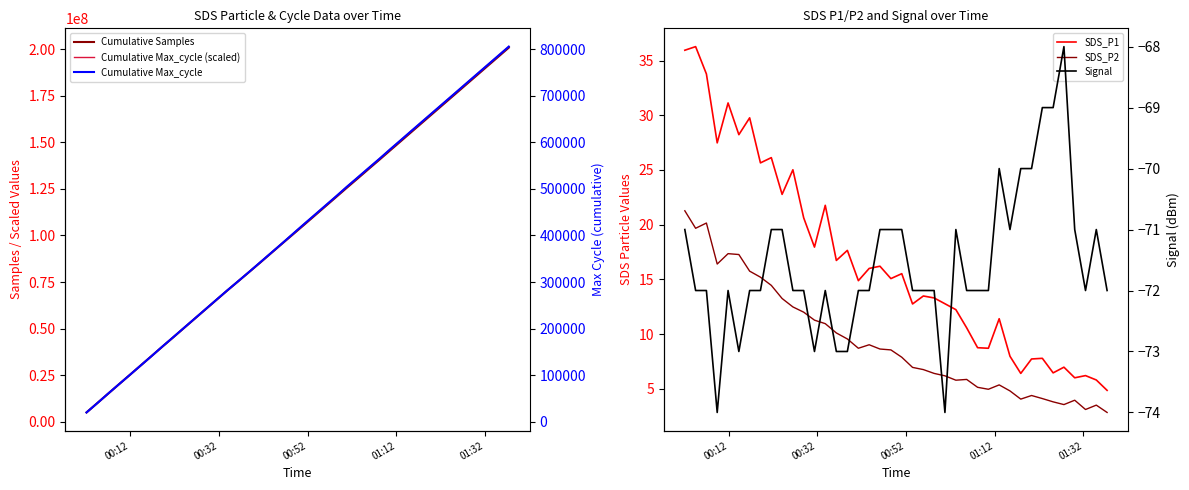

What is the minimum value shown in the chart?

-74.0